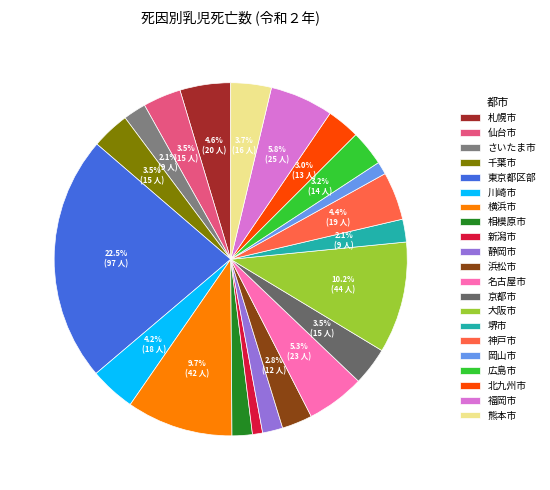

To the nearest percent, what is the average slice percentage?

5%